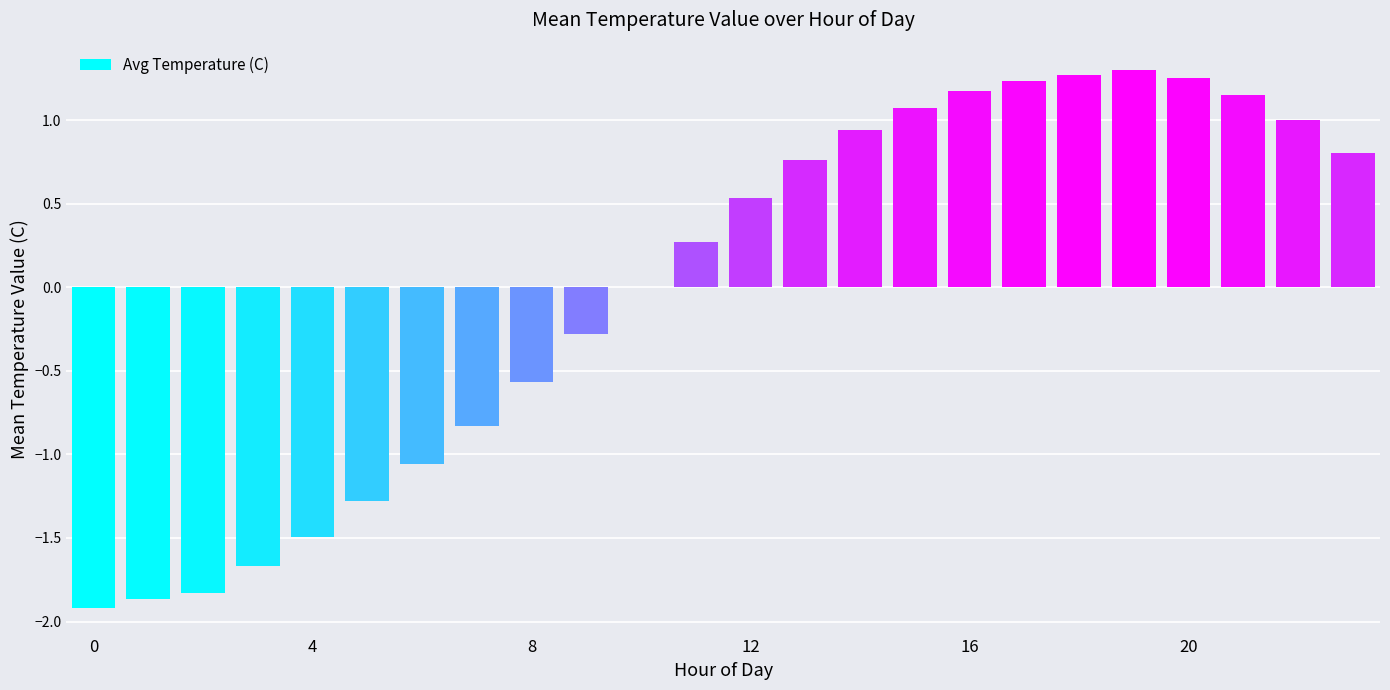

Count the number of categories in the chart.

24